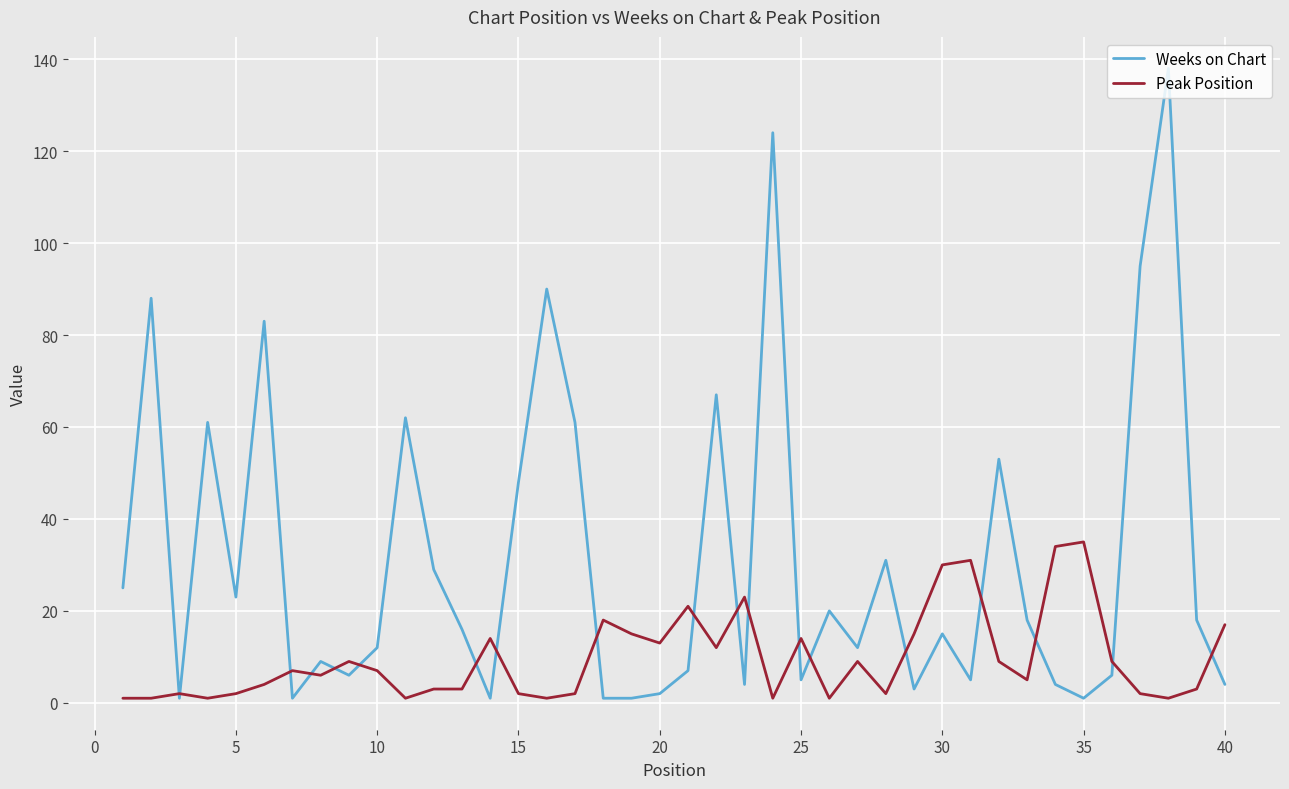

List the series in order of their overall mean, lowest first.

Peak Position, Weeks on Chart